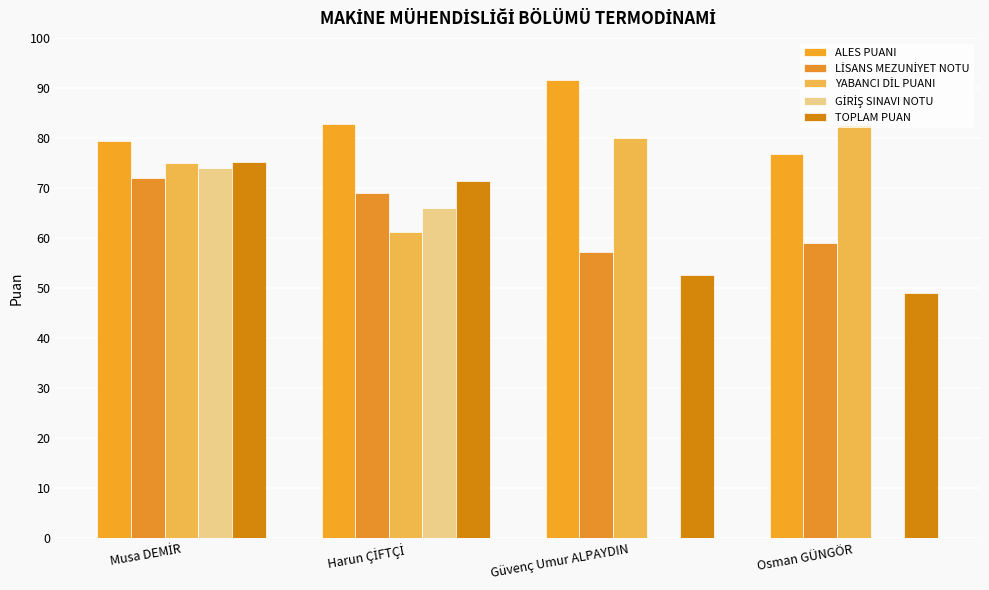

Reading right to left, extract all data points from this chart.

ALES PUANI: 76.7	91.6	82.8	79.5
LİSANS MEZUNİYET NOTU: 58.9	57.3	69.0	72.0
YABANCI DİL PUANI: 82.5	80.0	61.2	75.0
GİRİŞ SINAVI NOTU: 0.0	0.0	66.0	74.0
TOPLAM PUAN: 49.0	52.7	71.5	75.1